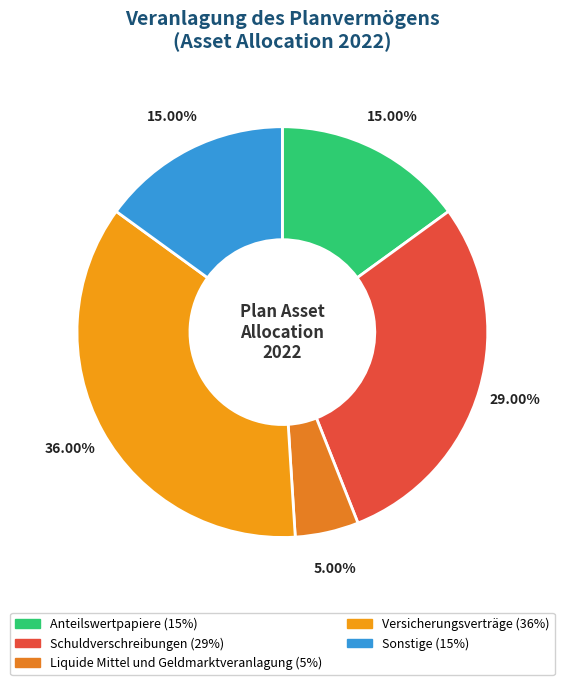

How many segments does this pie chart have?

5